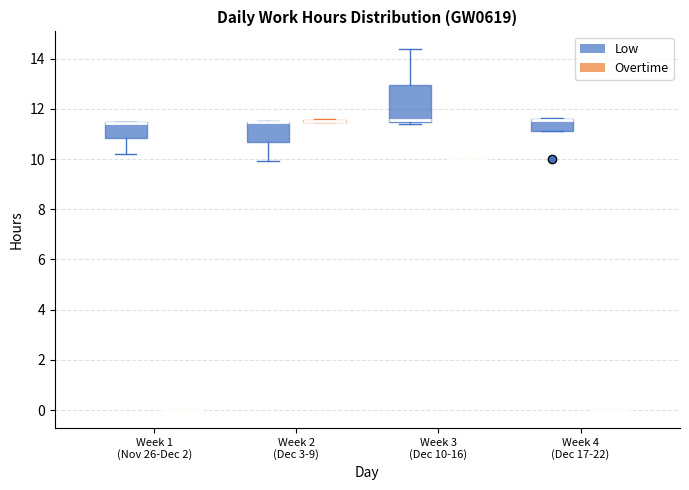

Reading left to right, read every box against the y-axis: the position of its median line, the range the box covers, and the ends of its whiskers. The values are not printed on the chart, so give them approximately, as read against the axis.

Week 1 (Nov 26-Dec 2) (Low): median 11.4 (drawn on the box's upper edge), box 10.8 to 11.4, whiskers 10.2 to 11.4
Week 1 (Nov 26-Dec 2) (Overtime): box collapsed to a line at 0.0, whiskers 0.0 to 0.0
Week 2 (Dec 3-9) (Low): median 11.4 (drawn on the box's upper edge), box 10.6 to 11.4, whiskers 10.0 to 11.6
Week 2 (Dec 3-9) (Overtime): box collapsed to a line at 11.6, whiskers 11.4 to 11.6
Week 3 (Dec 10-16) (Low): median 11.6, box 11.4 to 13.0, whiskers 11.4 (just below the box's lower edge) to 14.4
Week 3 (Dec 10-16) (Overtime): box collapsed to a line at 10.0, whiskers 10.0 to 10.0
Week 4 (Dec 17-22) (Low): median 11.6 (drawn on the box's upper edge), box 11.2 to 11.6, whiskers 11.2 to 11.6
Week 4 (Dec 17-22) (Overtime): box collapsed to a line at 0.0, whiskers 0.0 to 0.0